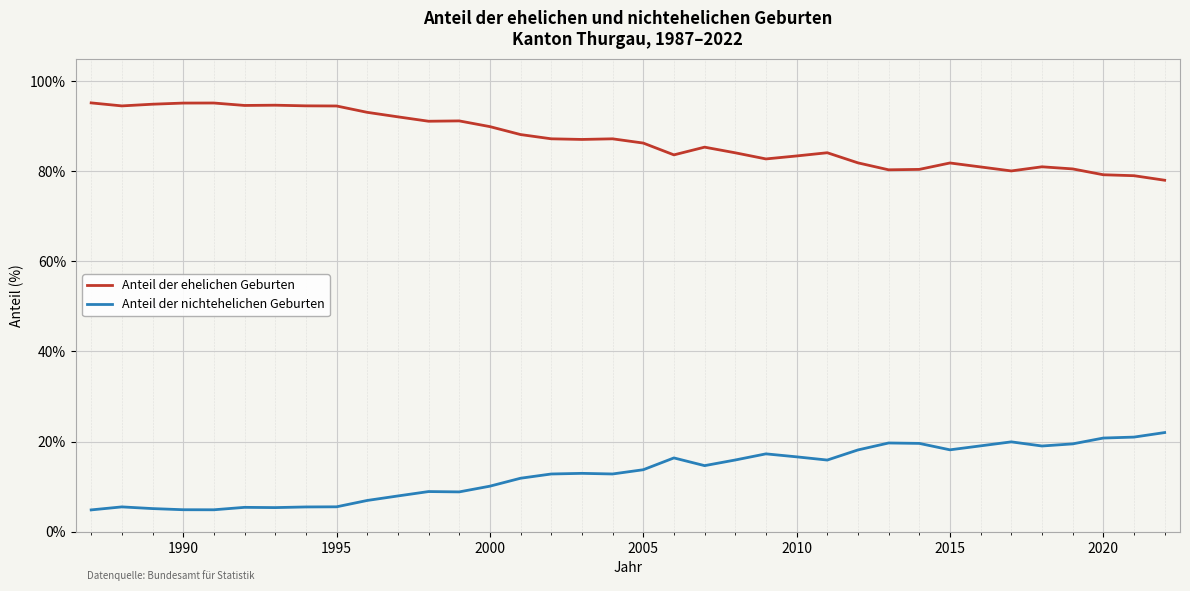

Rank the series by their average value, from lowest to highest.

Anteil der nichtehelichen Geburten, Anteil der ehelichen Geburten